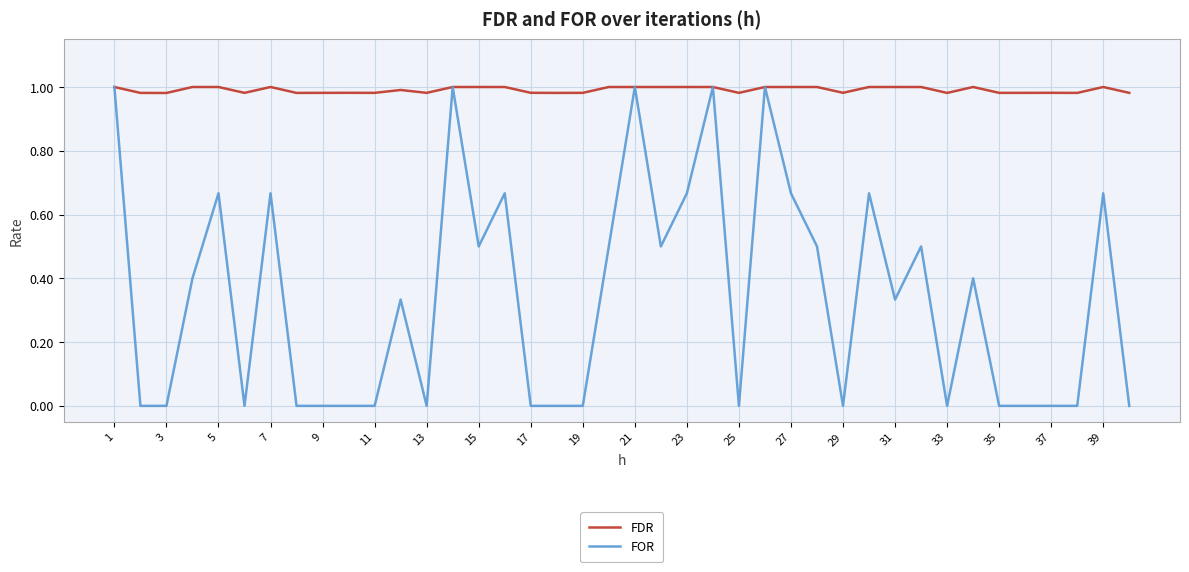

Which series has the largest range (max minus min)?

FOR